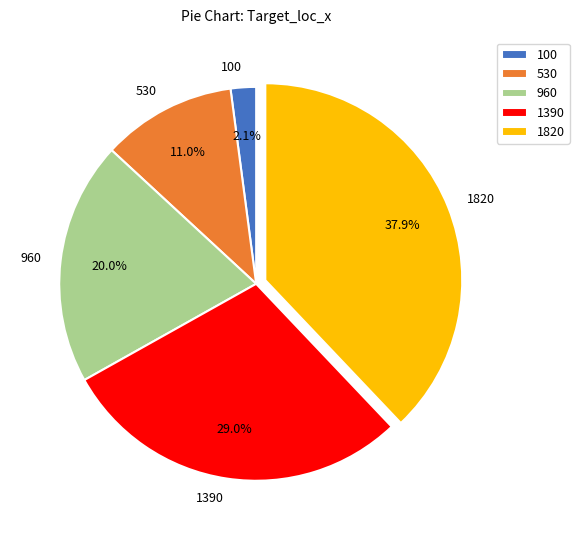

Is the sum of 1820 and 100 greater than half?

No